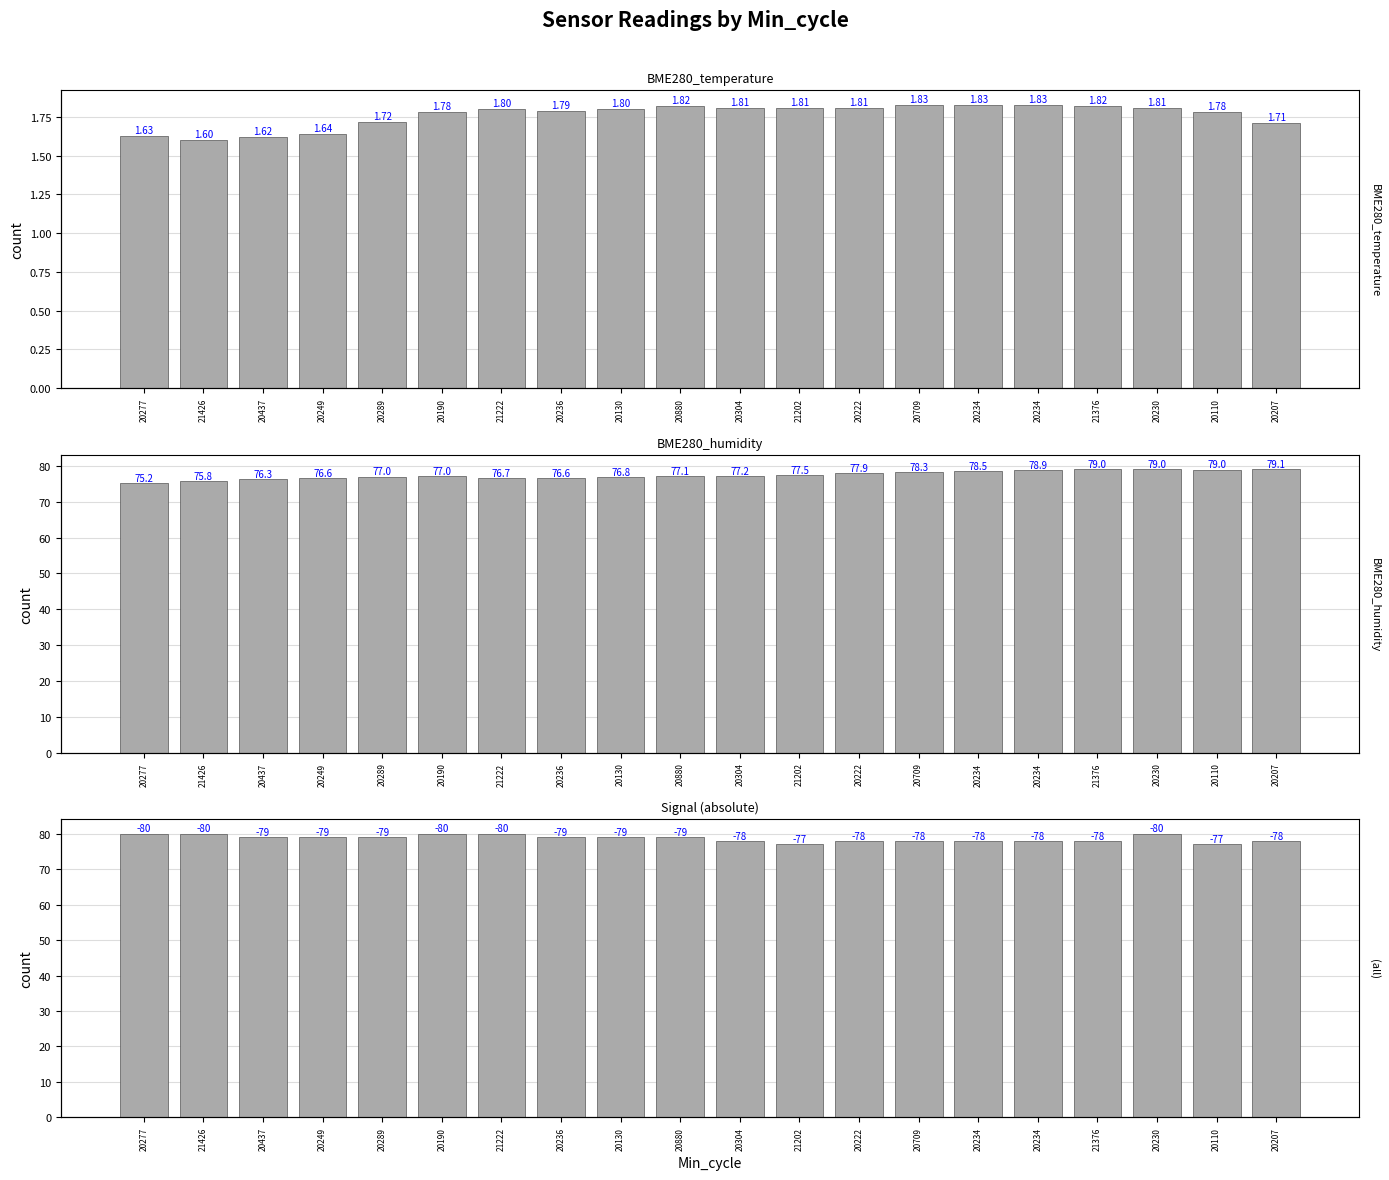

Which series has the largest range (max minus min)?

BME280_humidity